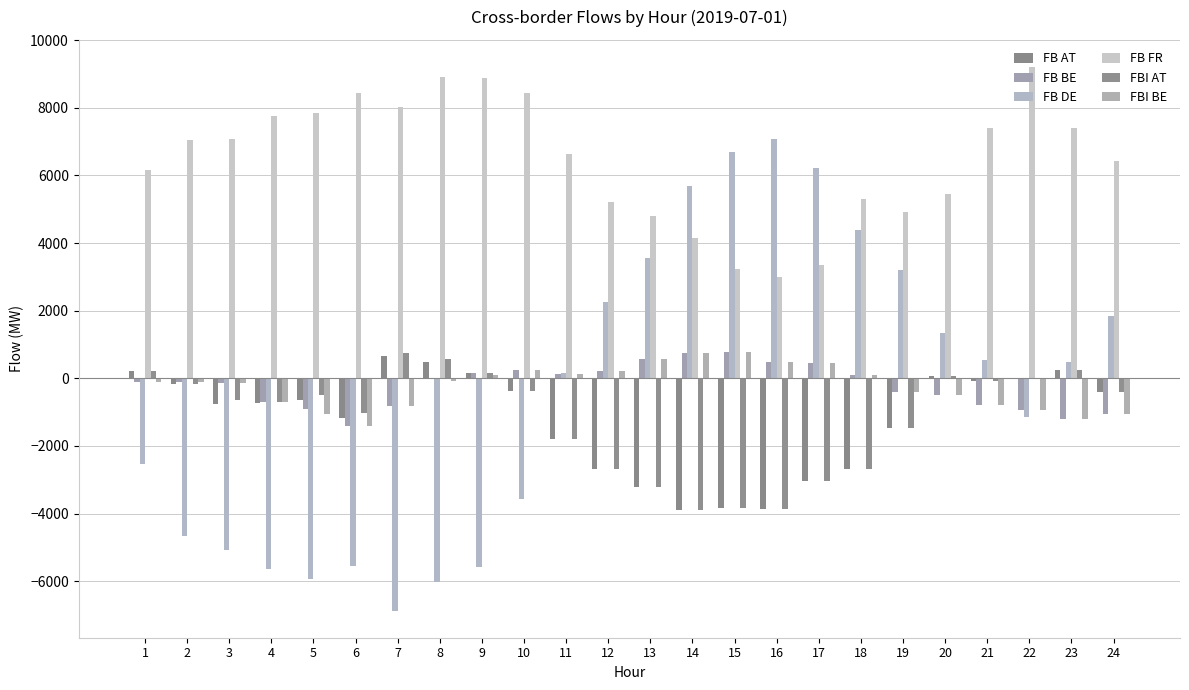

How many groups of bars are there?

24